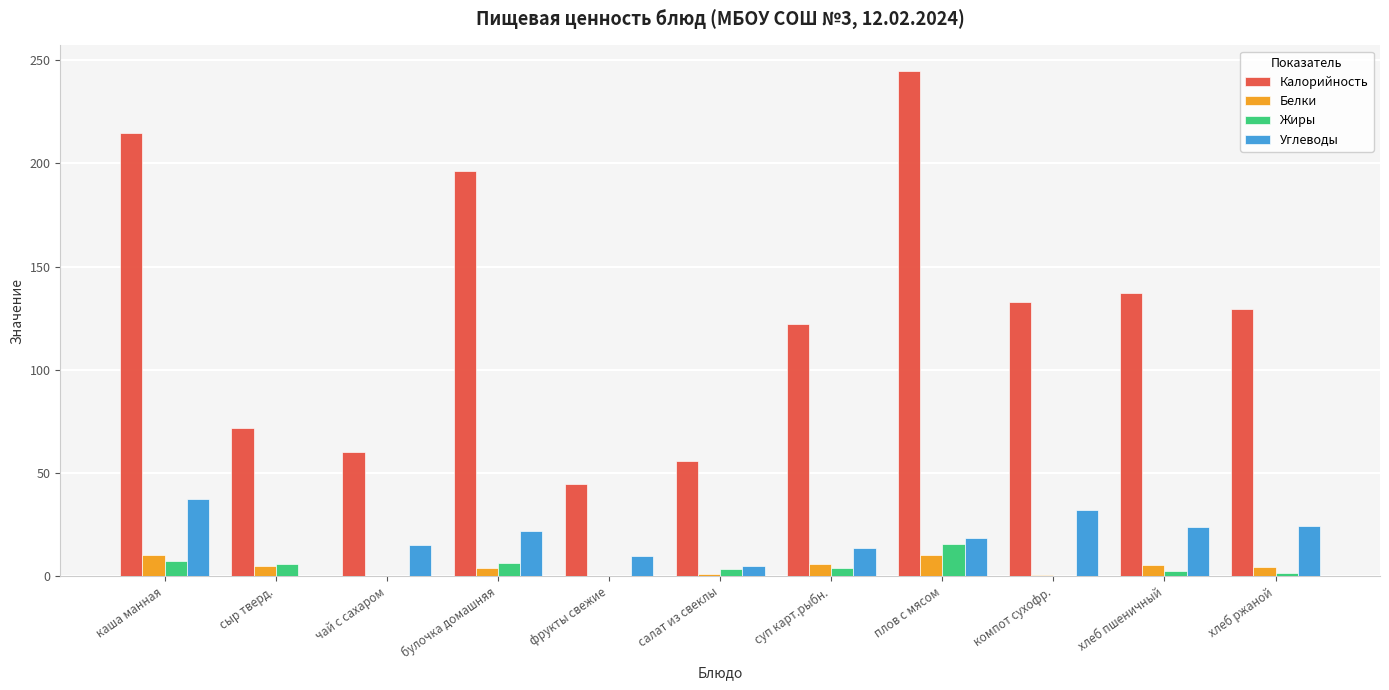

At which category does the chart reach its peak across all series?

плов с мясом